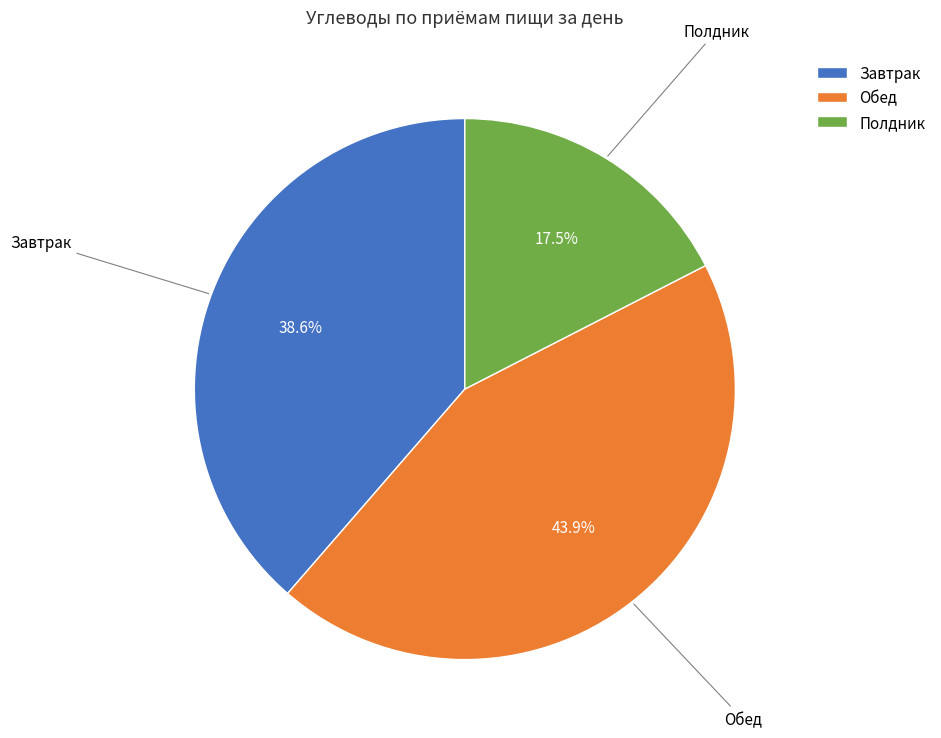

Rank the categories by value from highest to lowest.

Обед, Завтрак, Полдник